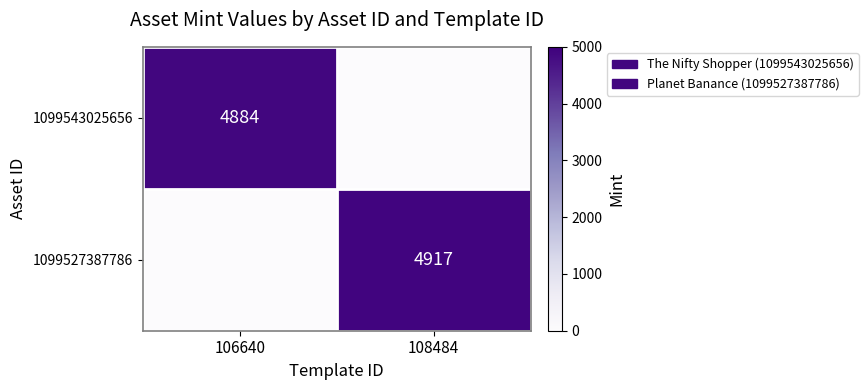

Is it true that 1099543025656 equals 2913 at 106640?

False